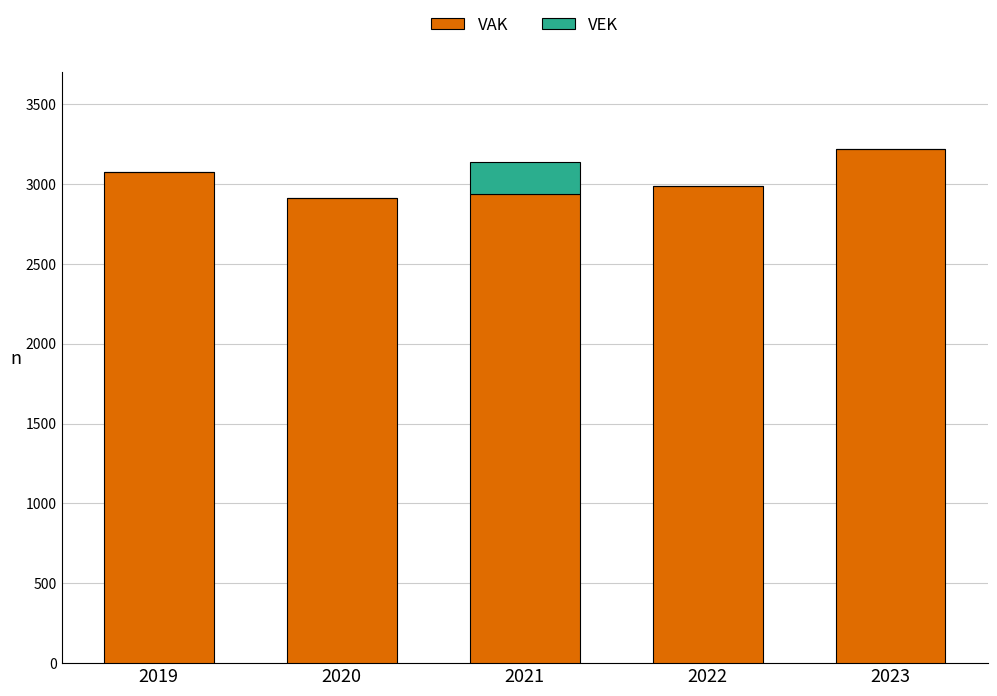

What is the highest value of the VAK series?

3217